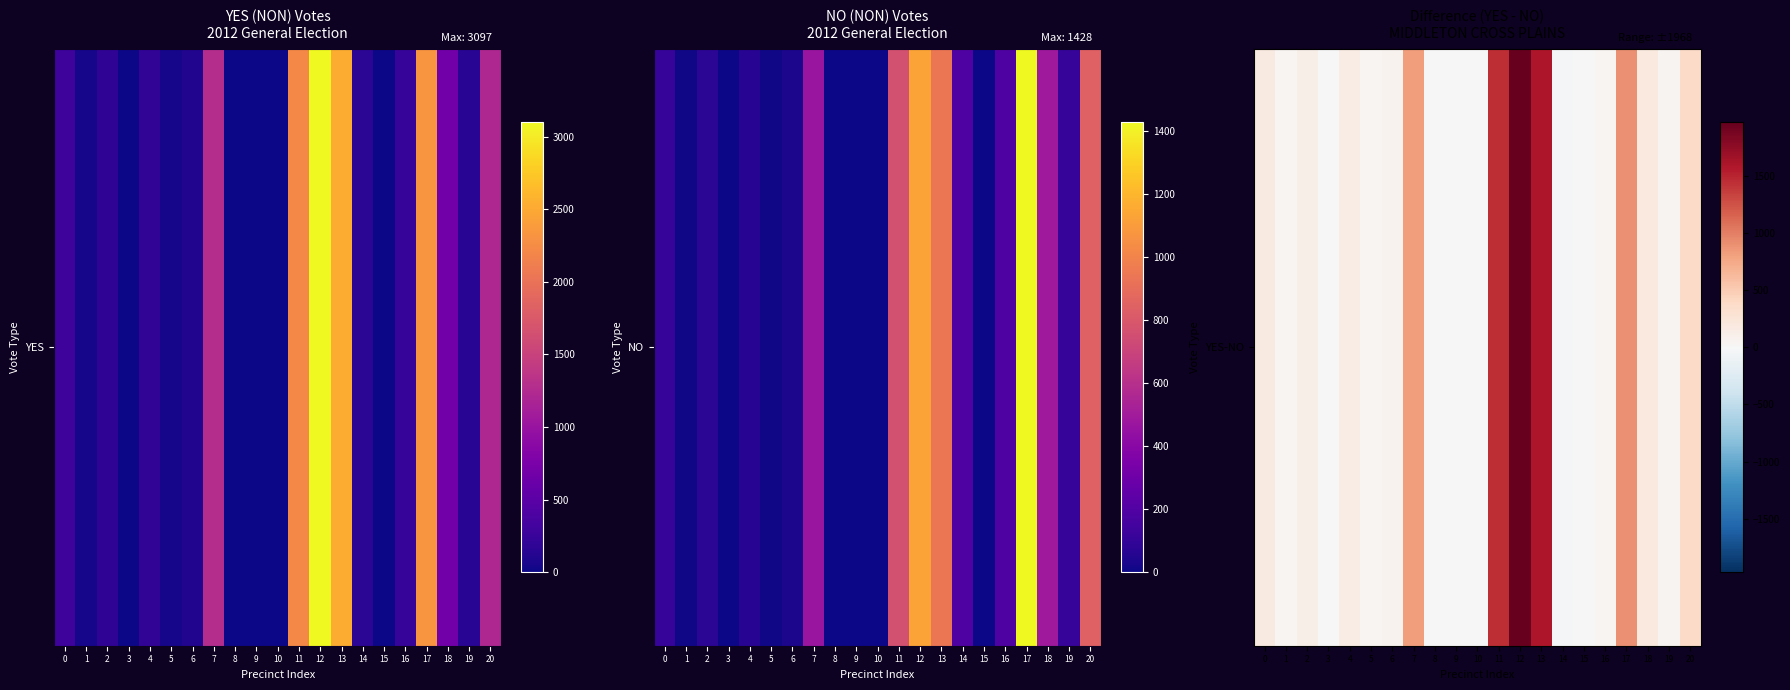

Which label corresponds to the smallest value in the chart?

14